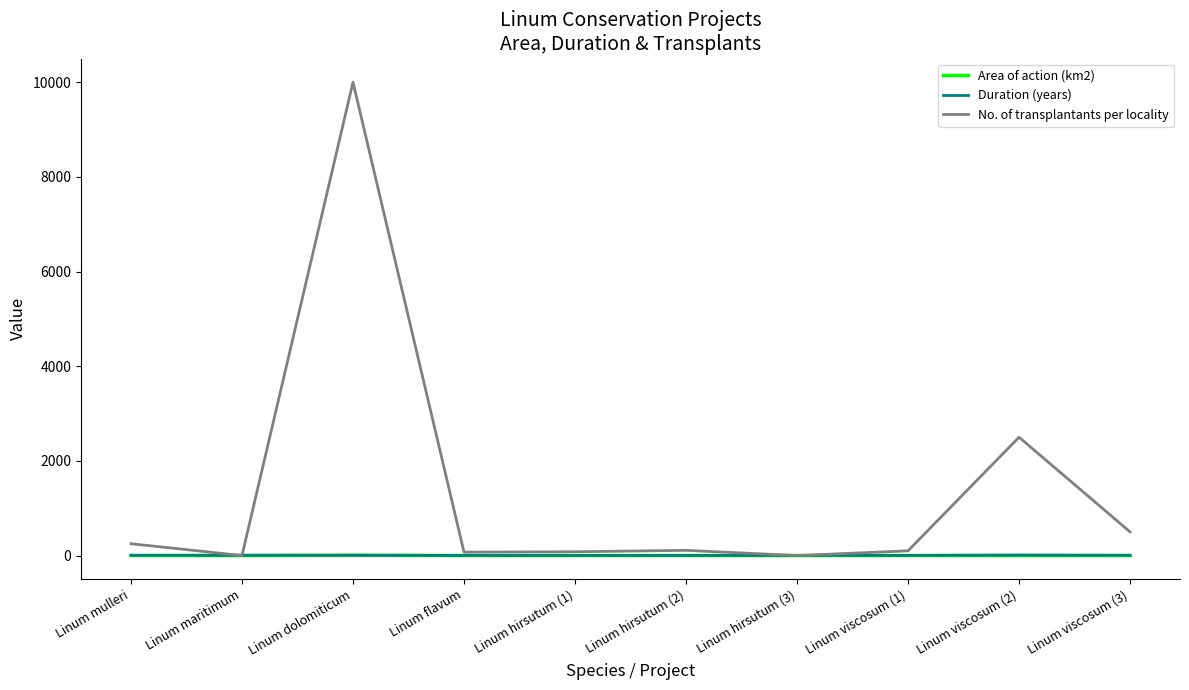

What is the lowest value of the Duration (years) series?

2.0